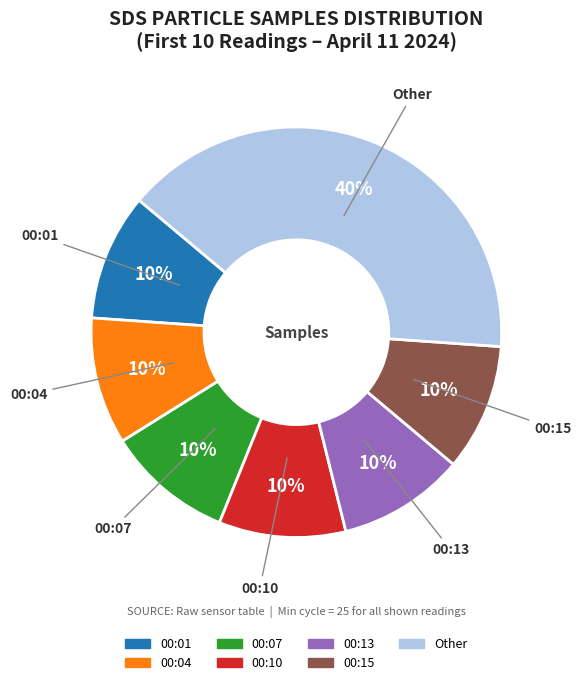

To the nearest percent, what is the average slice percentage?

14%